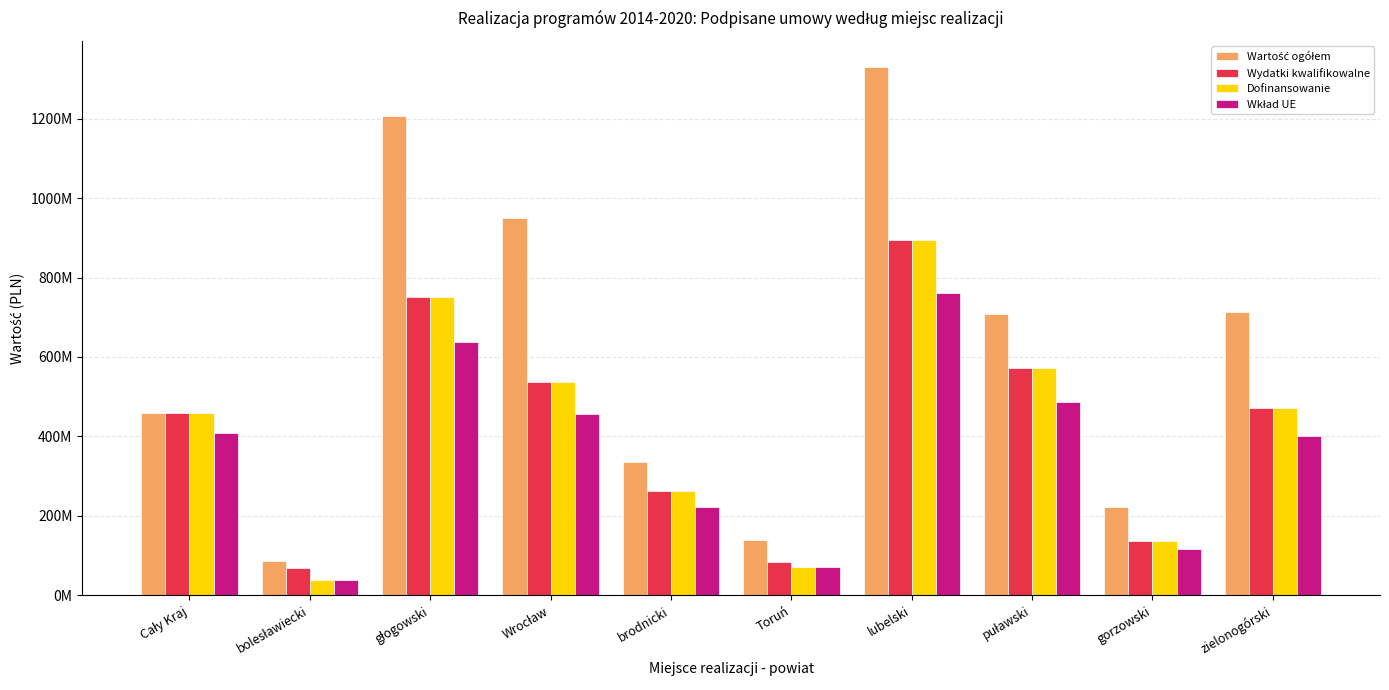

Reading right to left, extract all data points from this chart.

Wartość ogółem: zielonogórski=712884970.3	gorzowski=222590775.6	puławski=709386653.1	lubelski=1329232053.1	Toruń=139714000.0	brodnicki=336982298.2	Wrocław=950227082.1	głogowski=1207592685.8	bolesławiecki=85989469.5	Cały Kraj=459012768.3
Wydatki kwalifikowalne: zielonogórski=472850613.0	gorzowski=137432456.8	puławski=572660433.3	lubelski=894978540.7	Toruń=84107025.0	brodnicki=262043721.4	Wrocław=535956720.8	głogowski=751261245.9	bolesławiecki=69910138.6	Cały Kraj=458994768.3
Dofinansowanie: zielonogórski=472850613.0	gorzowski=137432456.8	puławski=572660433.3	lubelski=894978540.7	Toruń=71490971.2	brodnicki=262043721.4	Wrocław=535956720.8	głogowski=751261245.9	bolesławiecki=39235818.7	Cały Kraj=458513844.3
Wkład UE: zielonogórski=401923021.0	gorzowski=116817588.3	puławski=486761368.3	lubelski=760731759.6	Toruń=71490971.2	brodnicki=222737163.2	Wrocław=455563212.6	głogowski=638572059.0	bolesławiecki=39235818.7	Cały Kraj=409491788.2